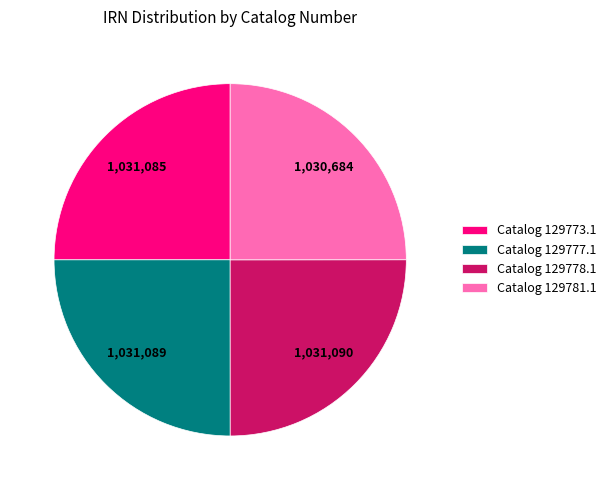

True or false: Catalog 129777.1 accounts for 11% of the total.

False